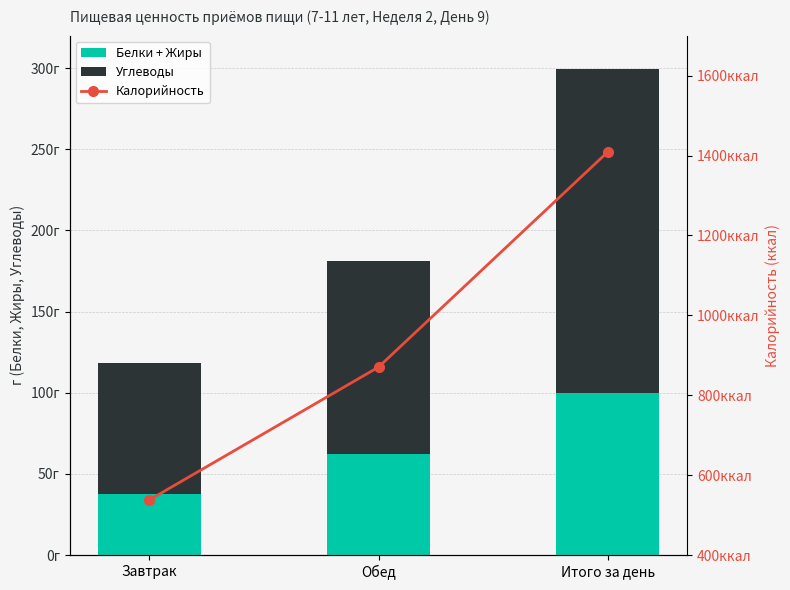

What is the minimum value shown in the chart?

37.4